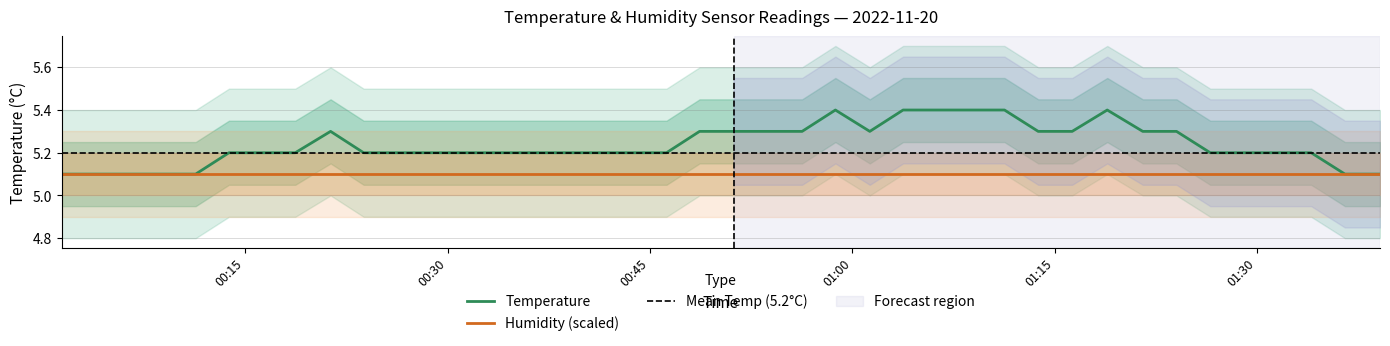

What is the value of the 30th point from the left?

5.3